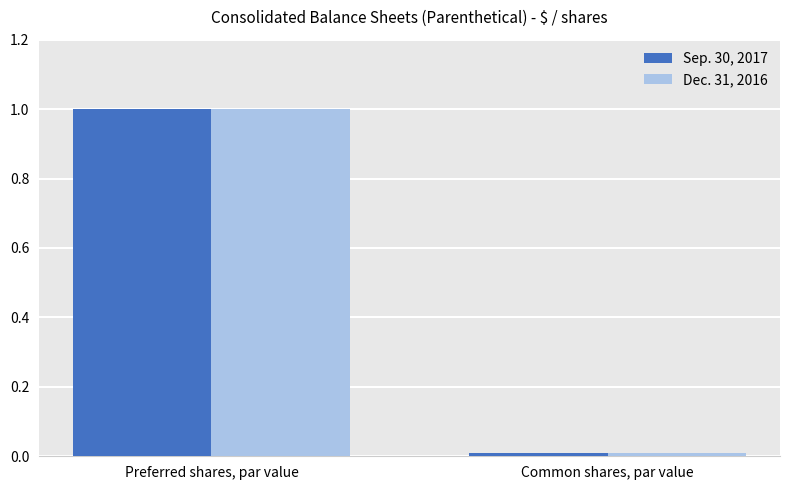

The value of Sep. 30, 2017 at Common shares, par value is 0.0. True or false?

True